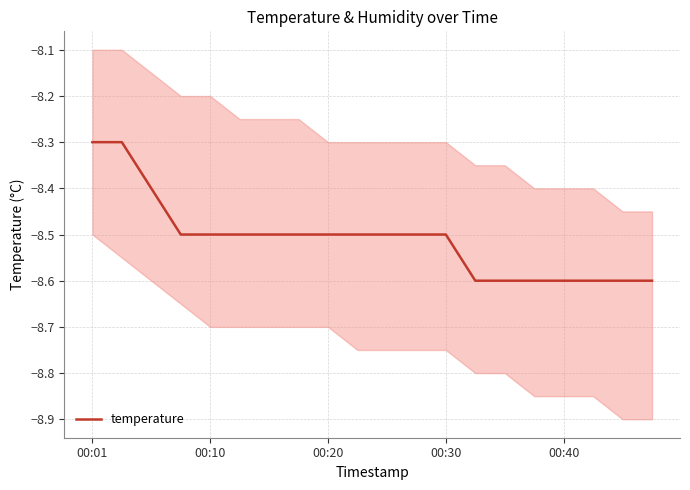

The temperature series shows -4.5 at 00:01. True or false?

False